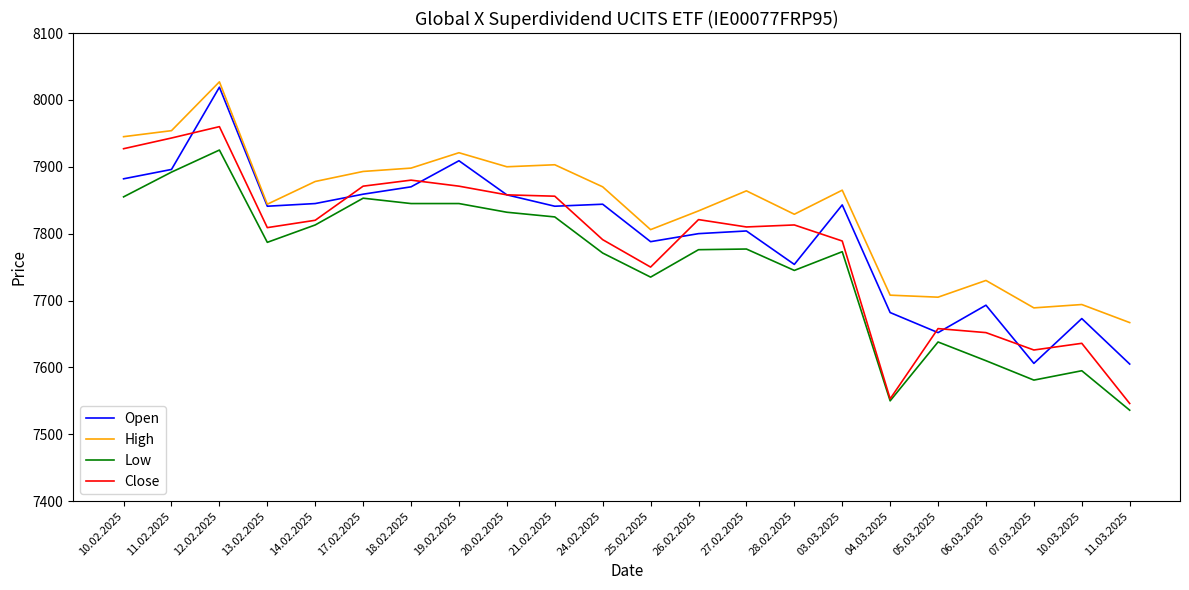

Is the value of Close at 05.03.2025 greater than the value of High at 26.02.2025?

No